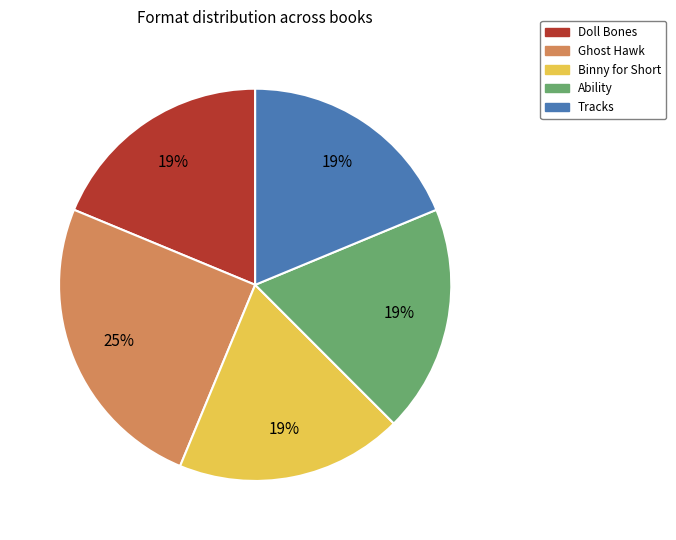

Does Doll Bones account for over 50% of the chart?

No